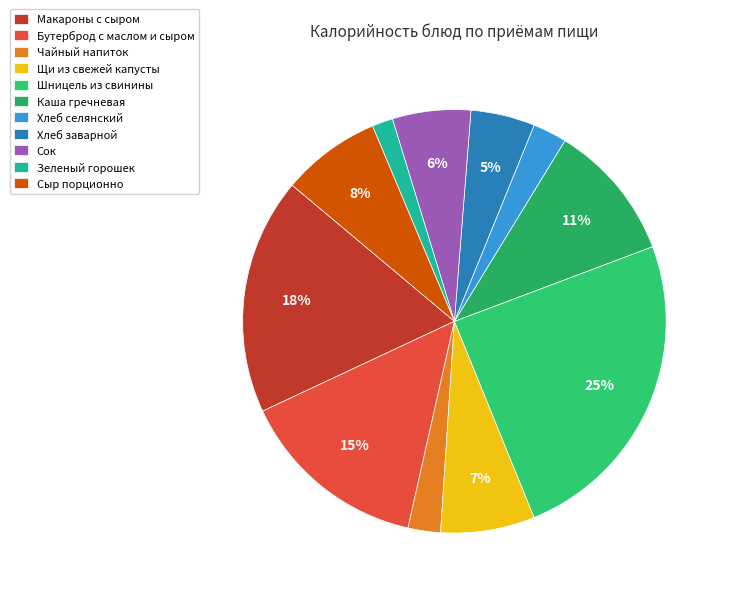

Does any single category account for the majority?

No